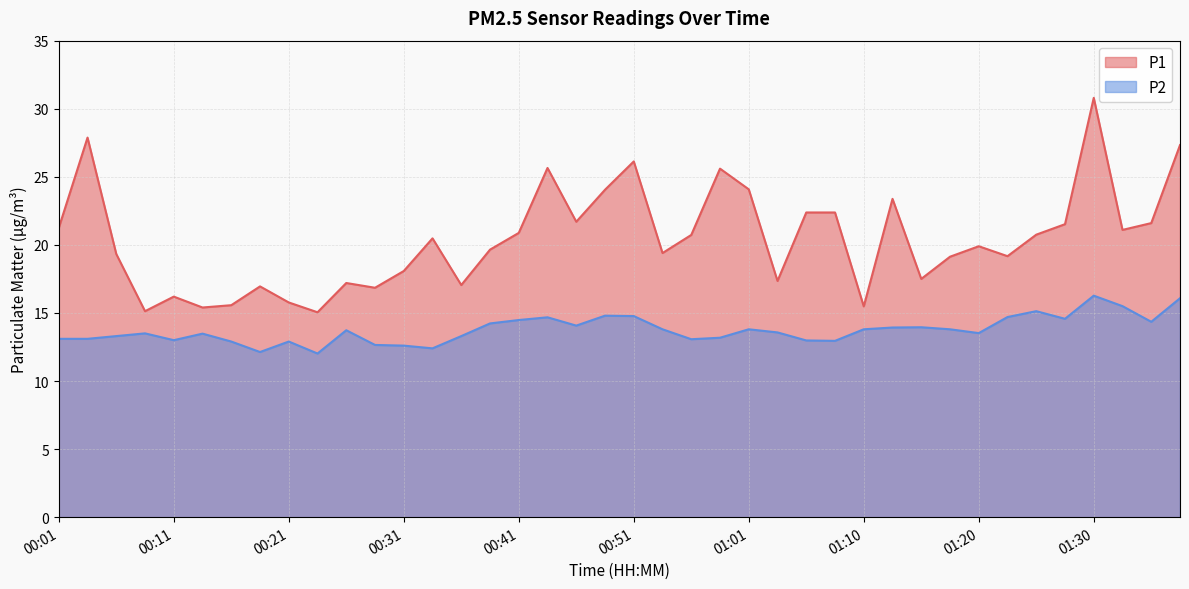

At which label does P2 first exceed 13?

00:01